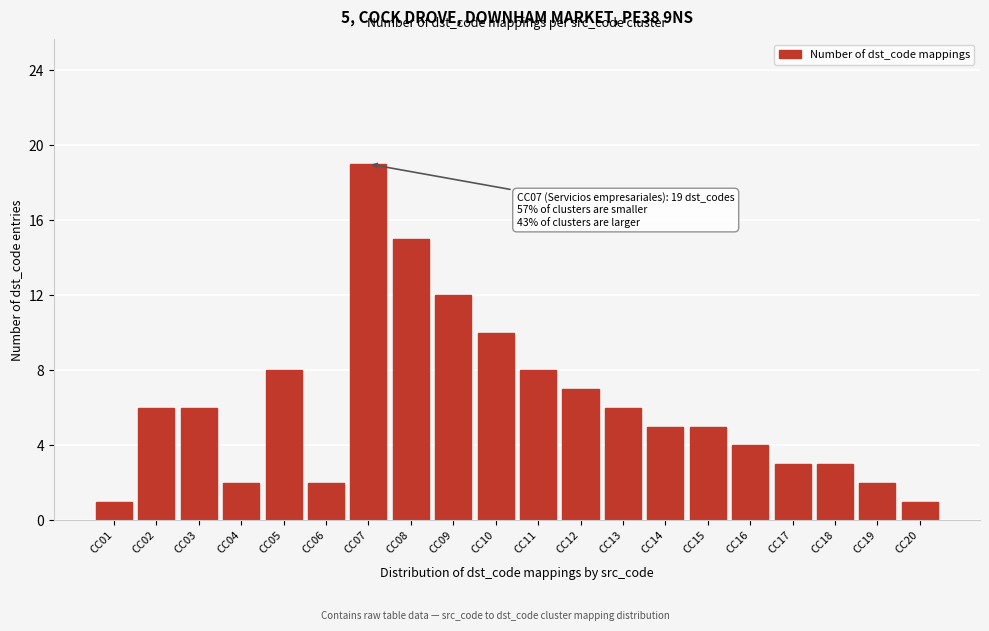

Reading left to right, what are all the values shown in this chart?

CC01=1	CC02=6	CC03=6	CC04=2	CC05=8	CC06=2	CC07=19	CC08=15	CC09=12	CC10=10	CC11=8	CC12=7	CC13=6	CC14=5	CC15=5	CC16=4	CC17=3	CC18=3	CC19=2	CC20=1